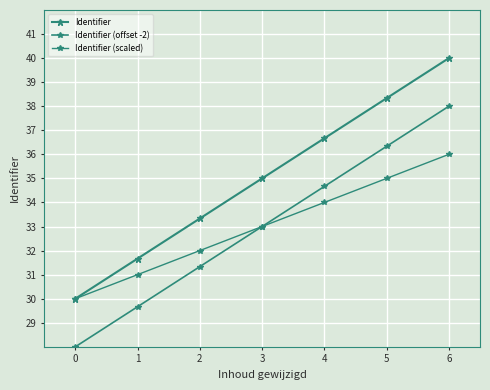

How many lines are shown in the chart?

3